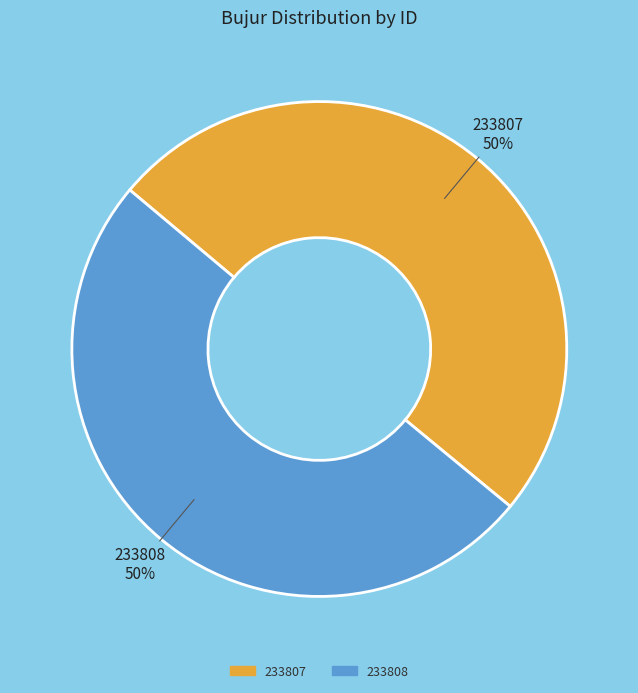

Count the number of slices in the pie.

2